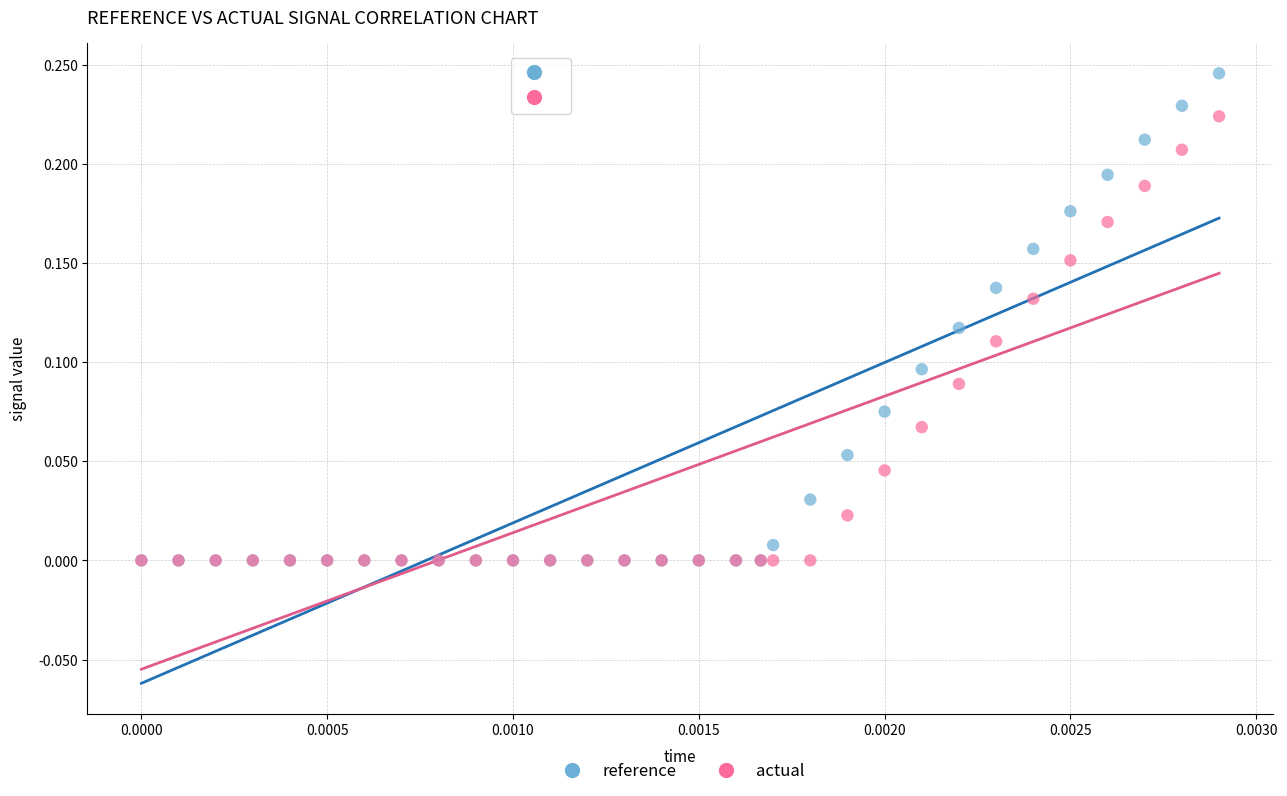

What are all the series names shown in the legend?

reference, actual